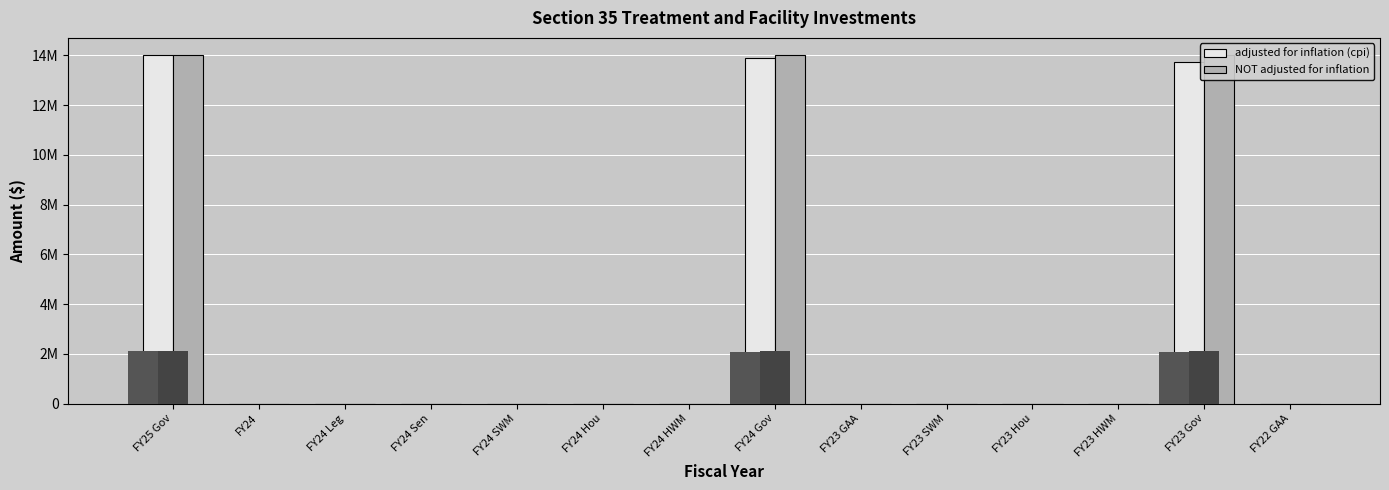

Which series has the widest spread of values?

adjusted for inflation (cpi)